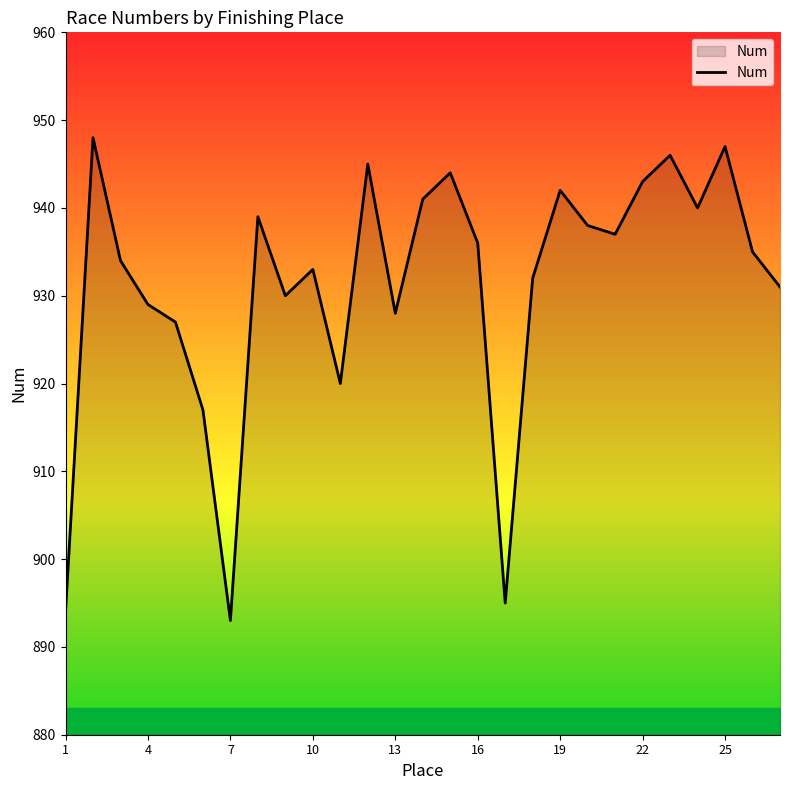

What is the maximum value shown in the chart?

948